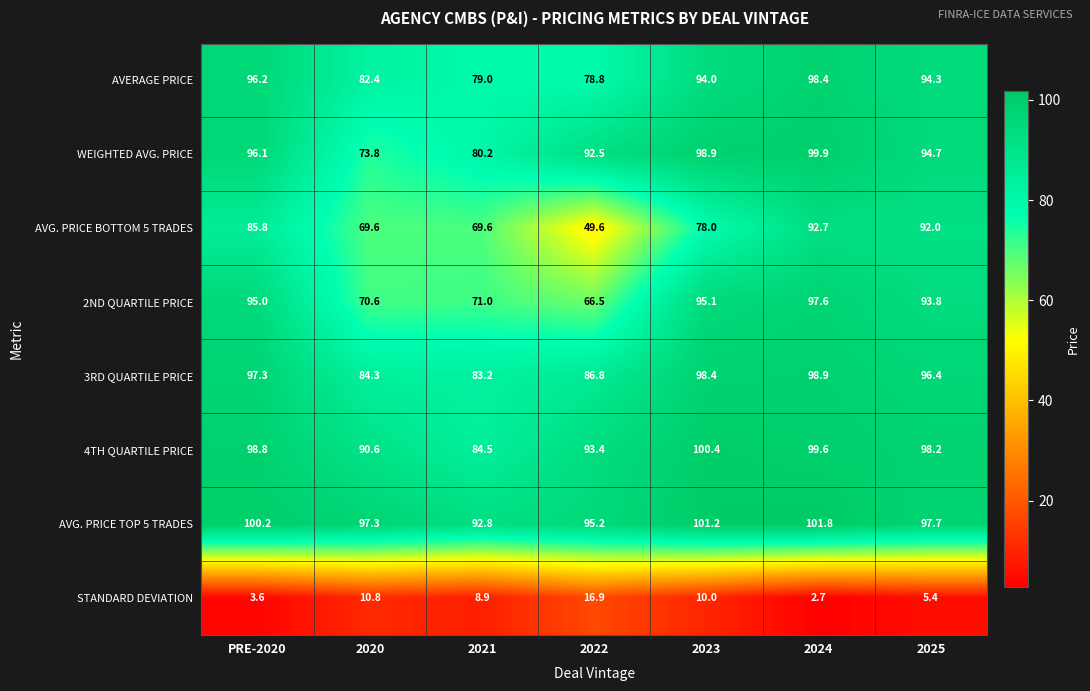

What is the average value of the AVG. PRICE TOP 5 TRADES series?

98.0